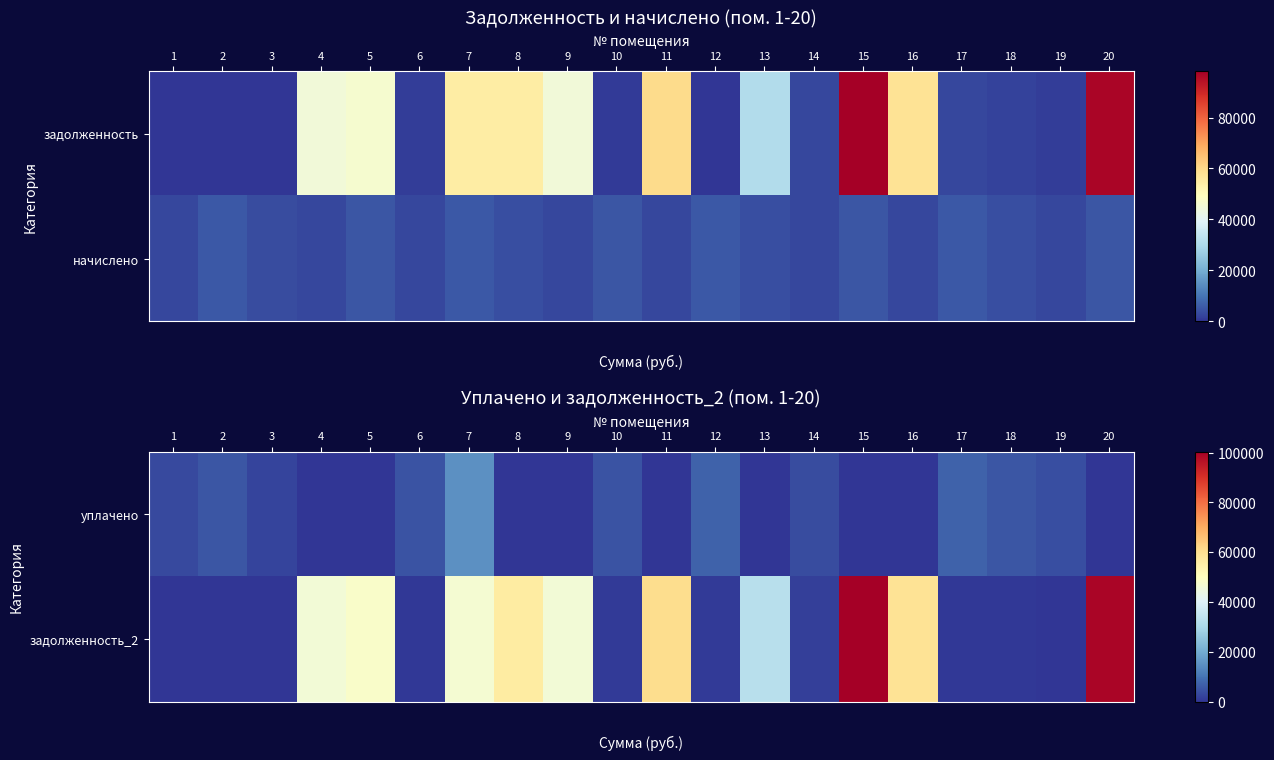

What is the difference between the уплачено values at 14 and 18?

1642.5